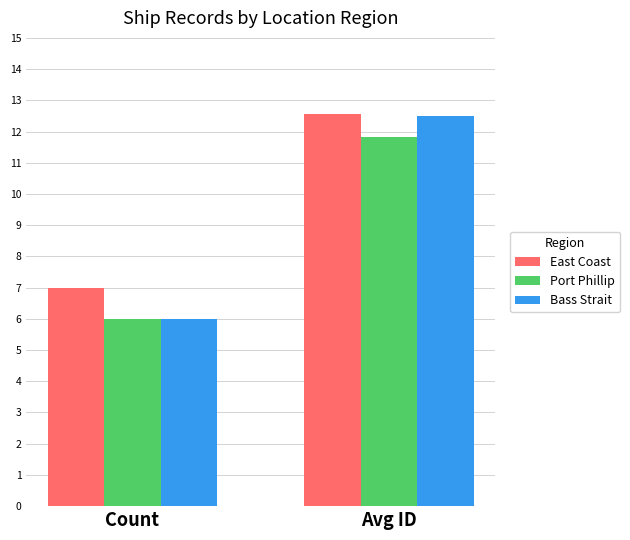

Reading right to left, list all the values displayed in this chart.

East Coast: Avg ID=12.6	Count=7.0
Port Phillip: Avg ID=11.8	Count=6.0
Bass Strait: Avg ID=12.5	Count=6.0